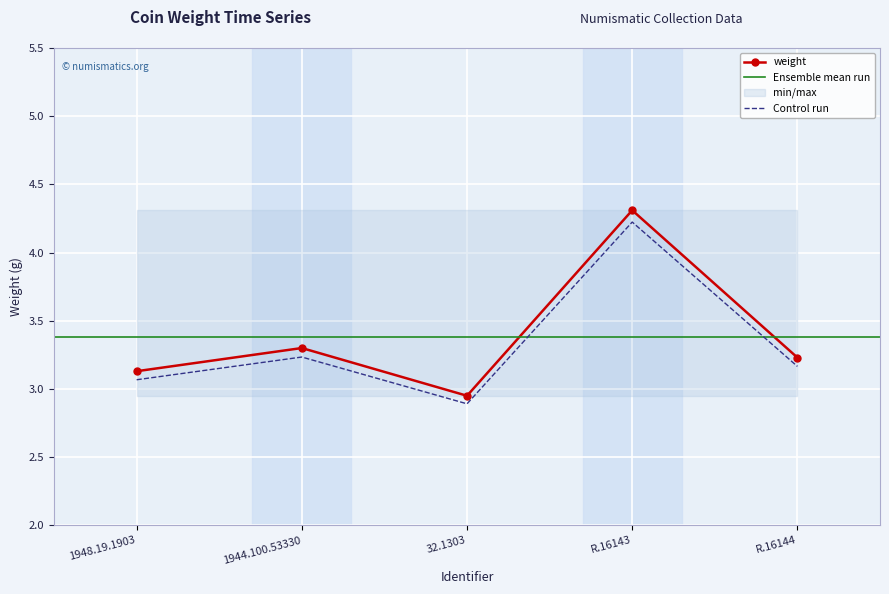

Reading right to left, extract all data points from this chart.

3.2	4.3	3.0	3.3	3.1